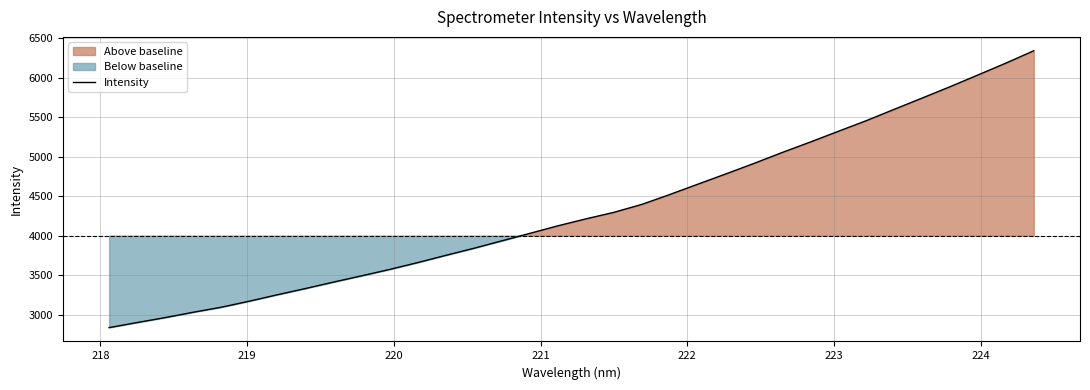

What is the difference between the second highest and second lowest values?

3286.8